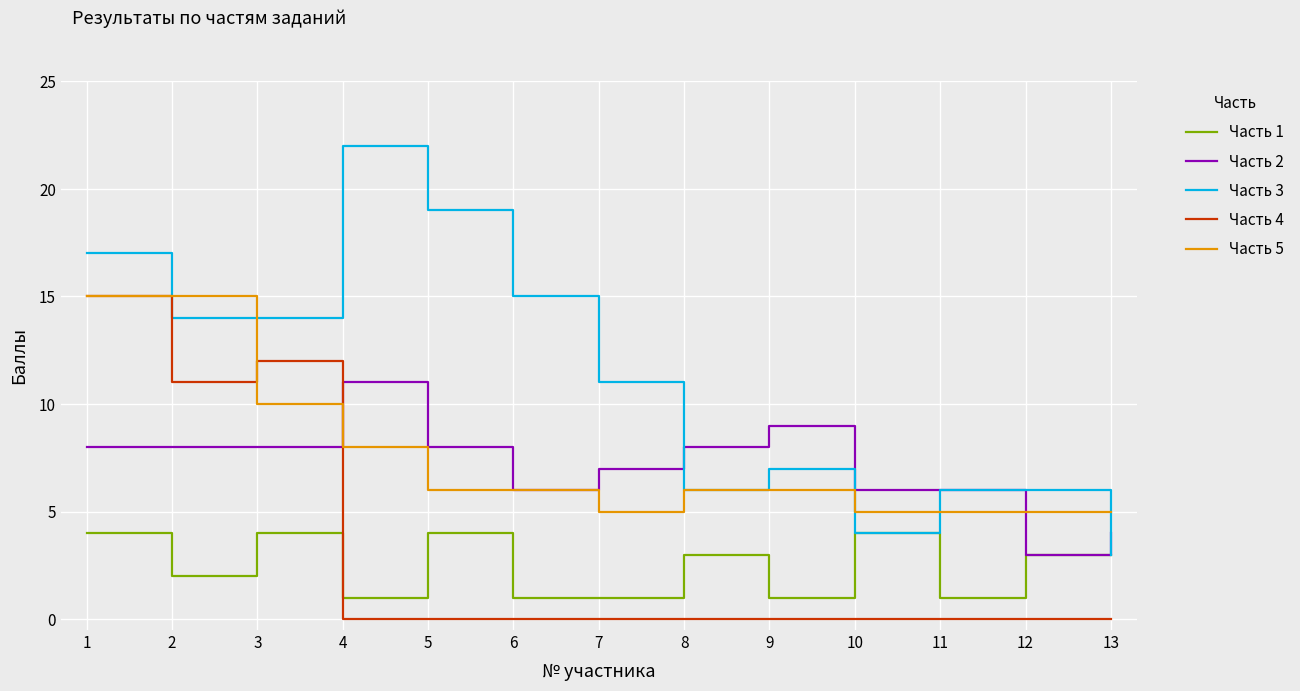

Which series changed the most between 2 and 8?

Часть 4